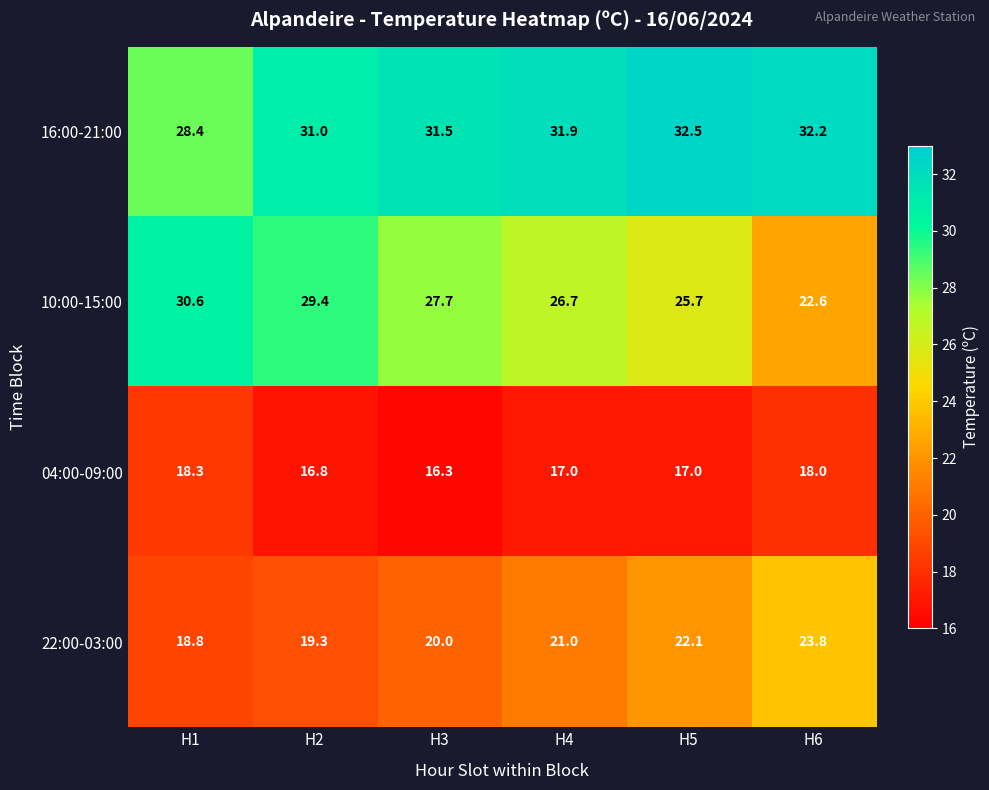

What is the total value across all series at H1?

96.1